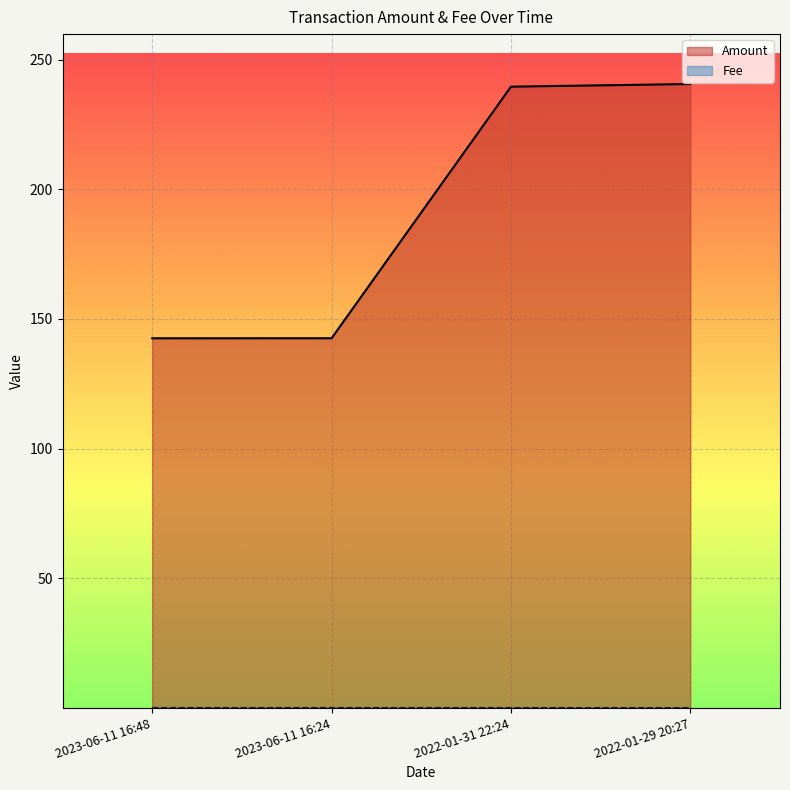

Rank the series by their average value, from highest to lowest.

Amount, Fee